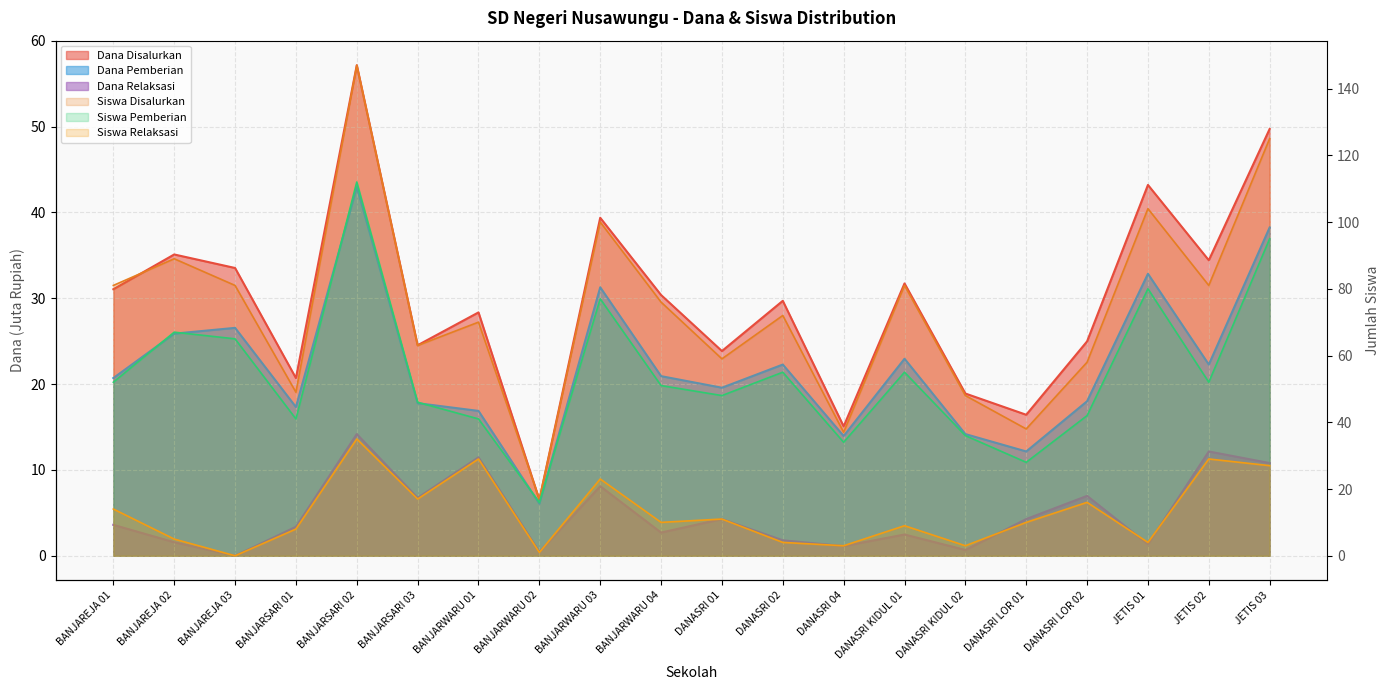

What is the sum of all Siswa Relaksasi values?

258.0